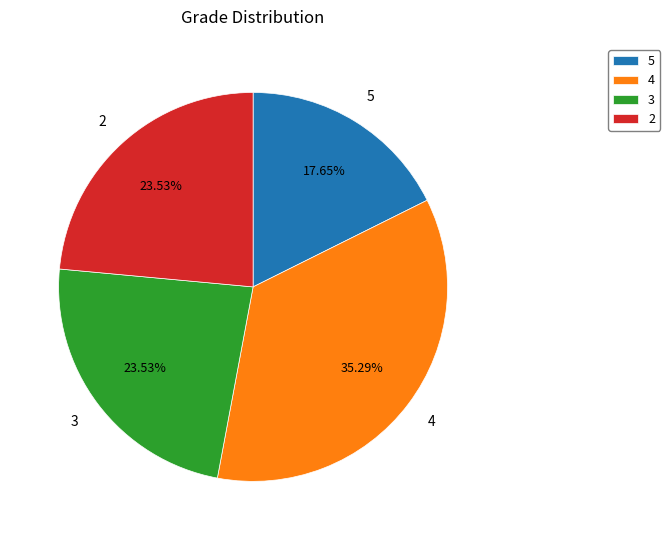

Is it true that 4 is 21% of the pie?

False